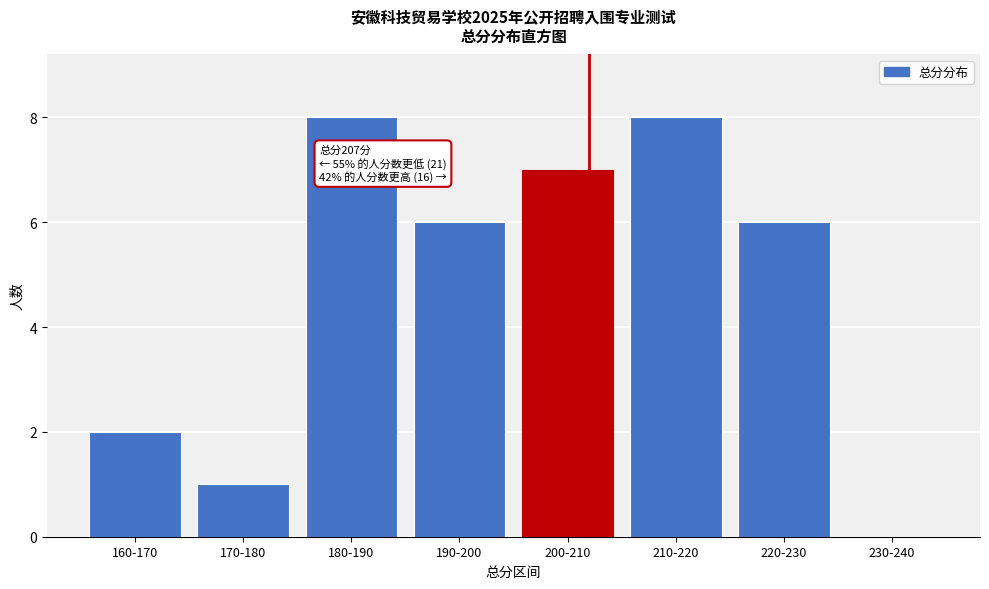

Reading left to right, transcribe all the data shown in this chart.

160-170=2	170-180=1	180-190=8	190-200=6	200-210=7	210-220=8	220-230=6	230-240=0